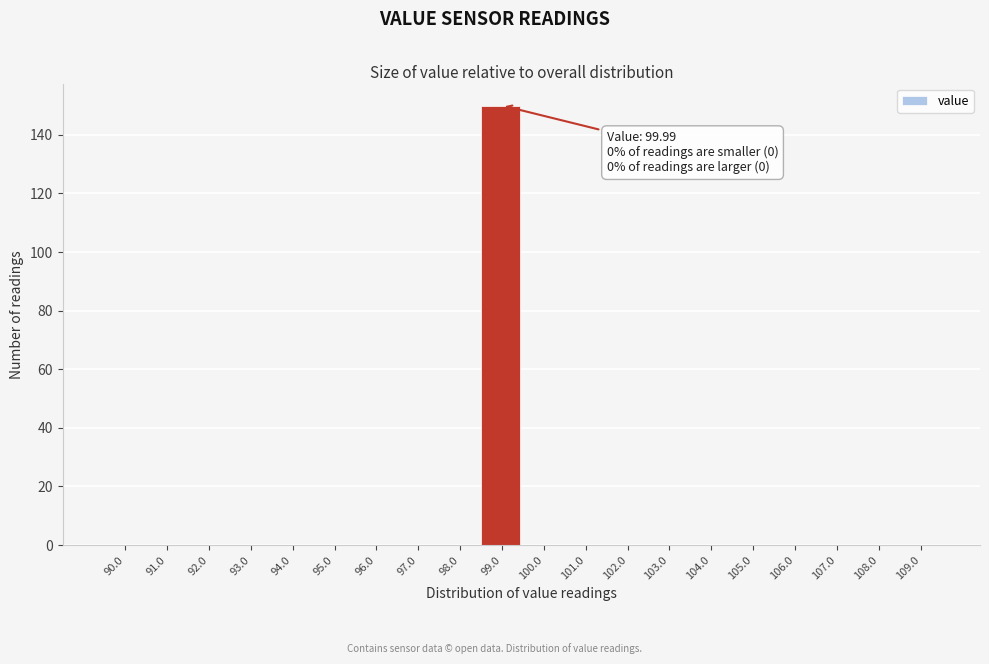

Reading left to right, list all the values displayed in this chart.

90.0=0	91.0=0	92.0=0	93.0=0	94.0=0	95.0=0	96.0=0	97.0=0	98.0=0	99.0=150	100.0=0	101.0=0	102.0=0	103.0=0	104.0=0	105.0=0	106.0=0	107.0=0	108.0=0	109.0=0